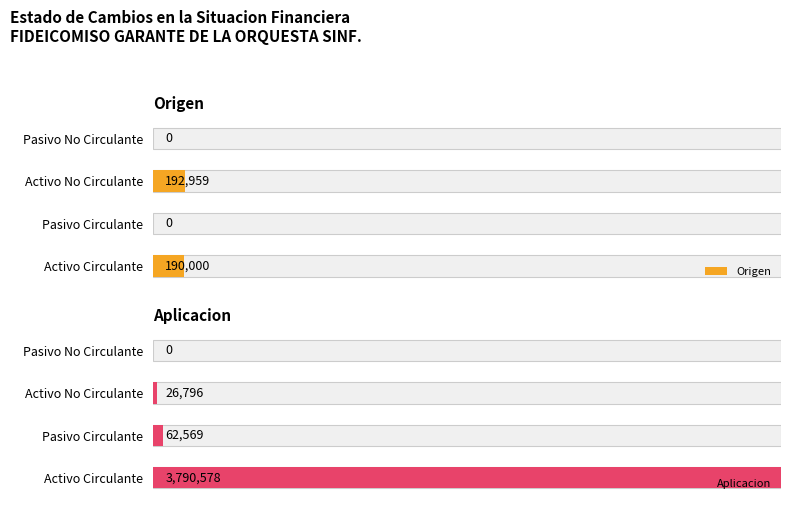

How many groups of bars are there?

4